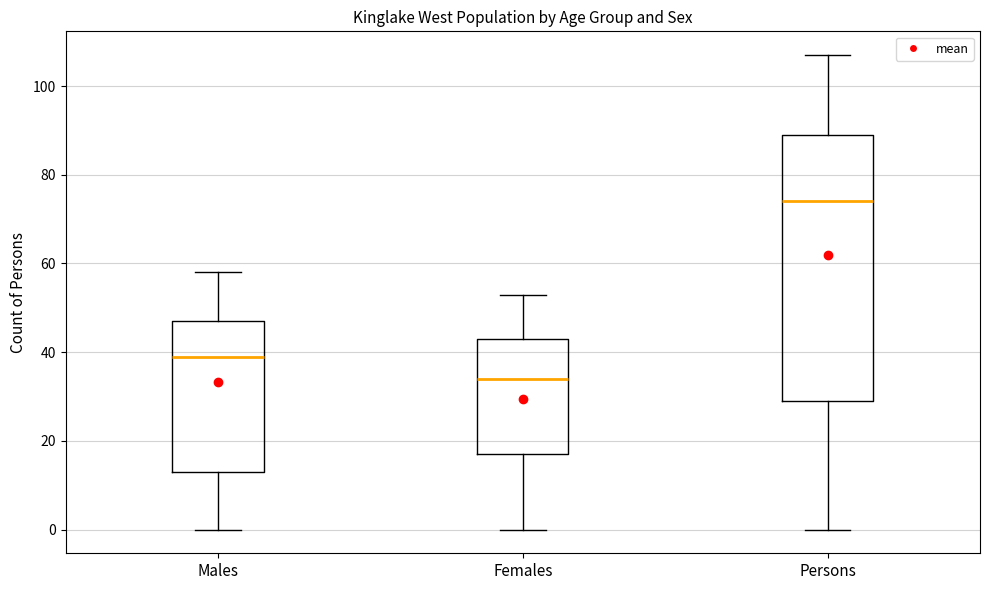

Comparing the boxes themselves (not the whiskers), which one is the tallest?

Persons